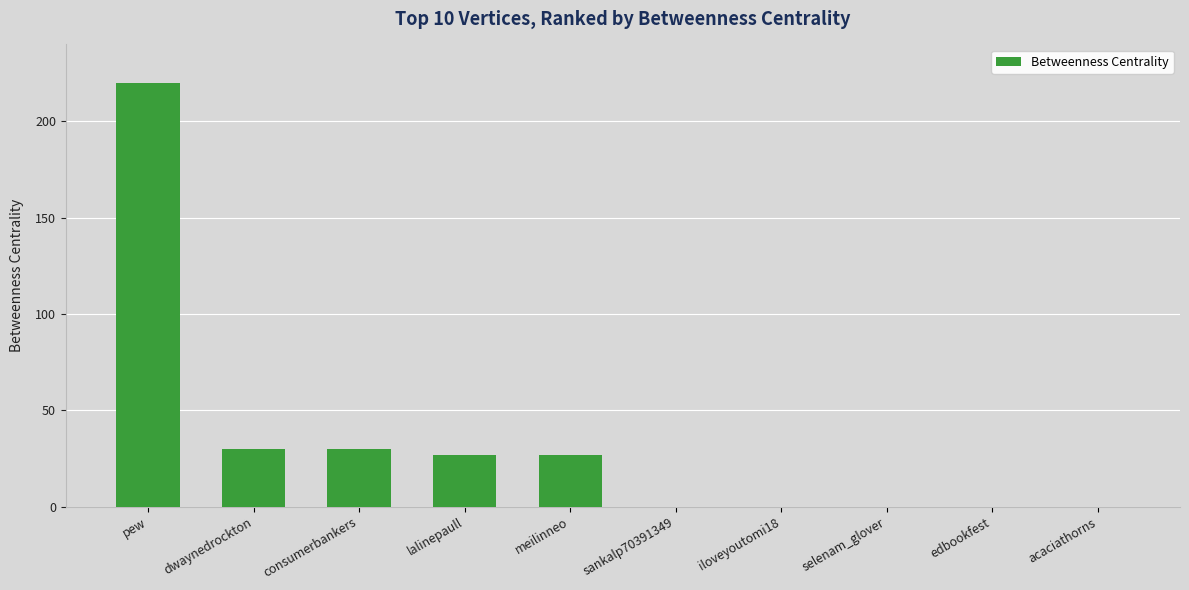

What is the change in value from meilinneo to sankalp70391349?

-27